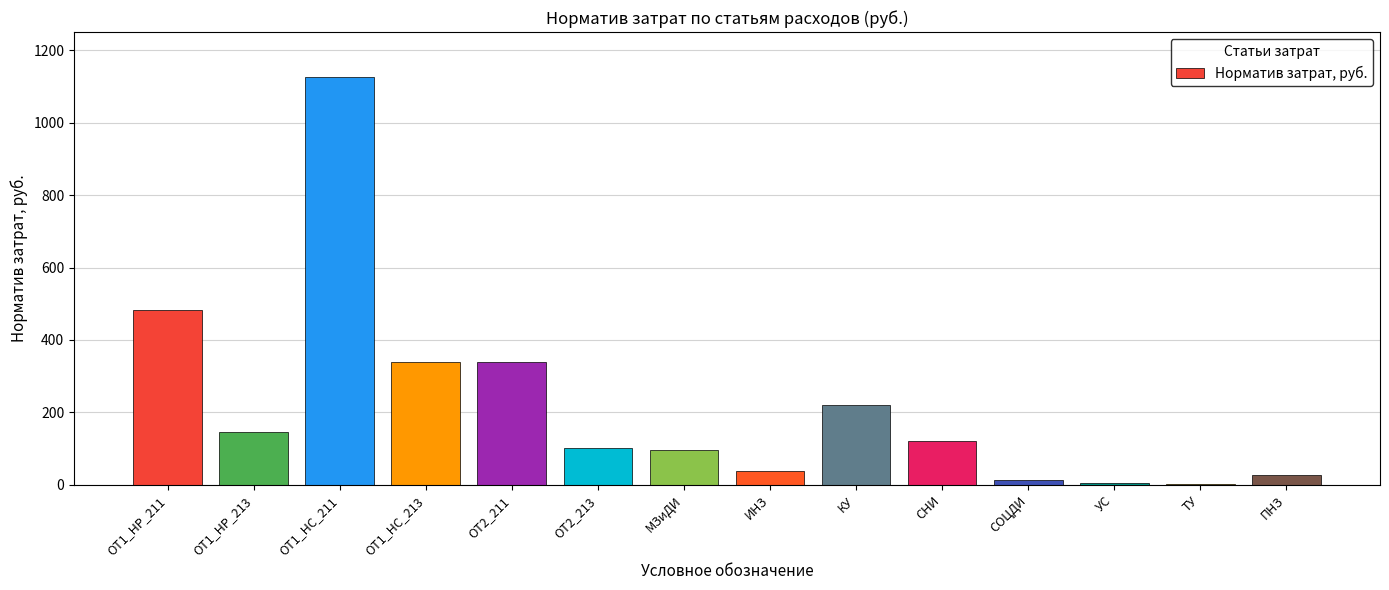

What is the change in value from МЗиДИ to ИНЗ?

-57.4